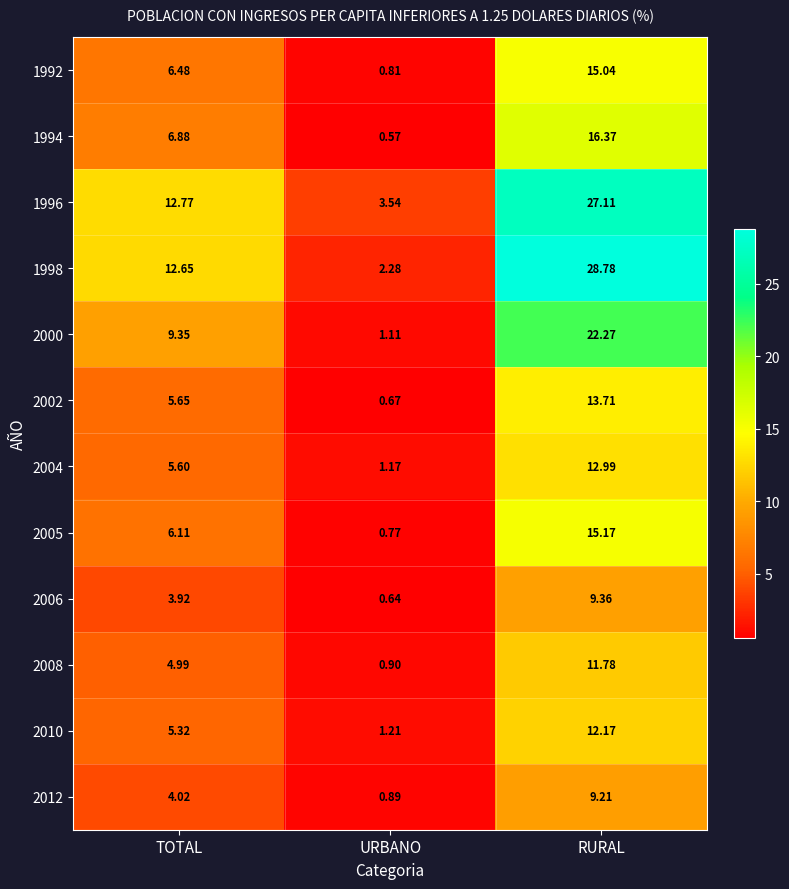

At which label does 2008 reach its peak?

RURAL